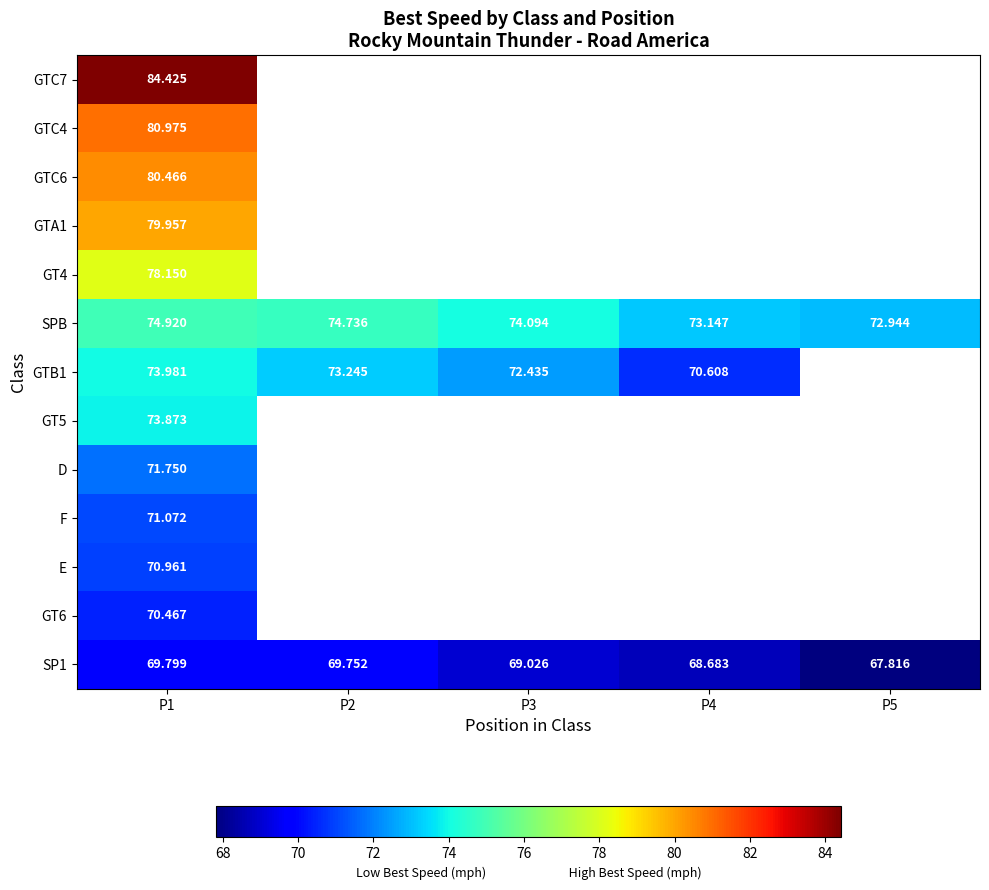

Rank the series by their average value, from highest to lowest.

GTC7, GTC4, GTC6, GTA1, GT4, SPB, GTB1, GT5, D, F, E, GT6, SP1